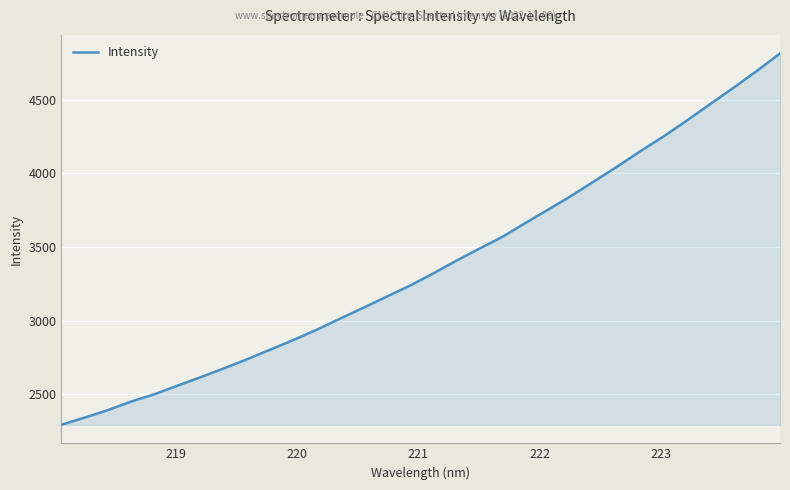

What is the maximum value shown in the chart?

4815.3